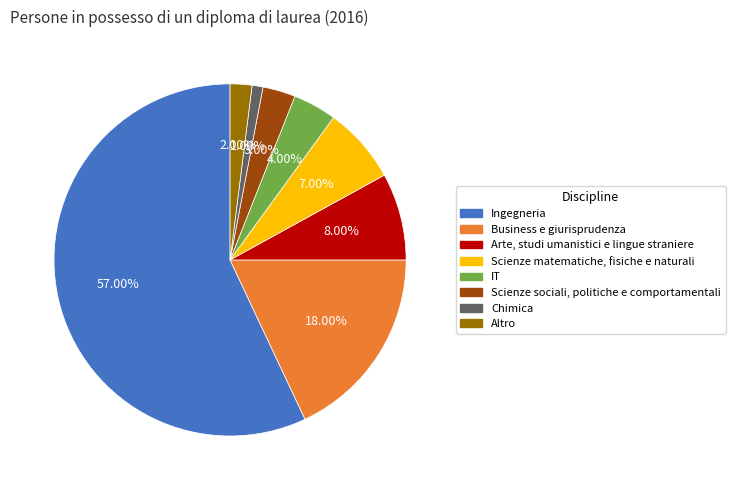

Is it true that Chimica is 12% of the pie?

False